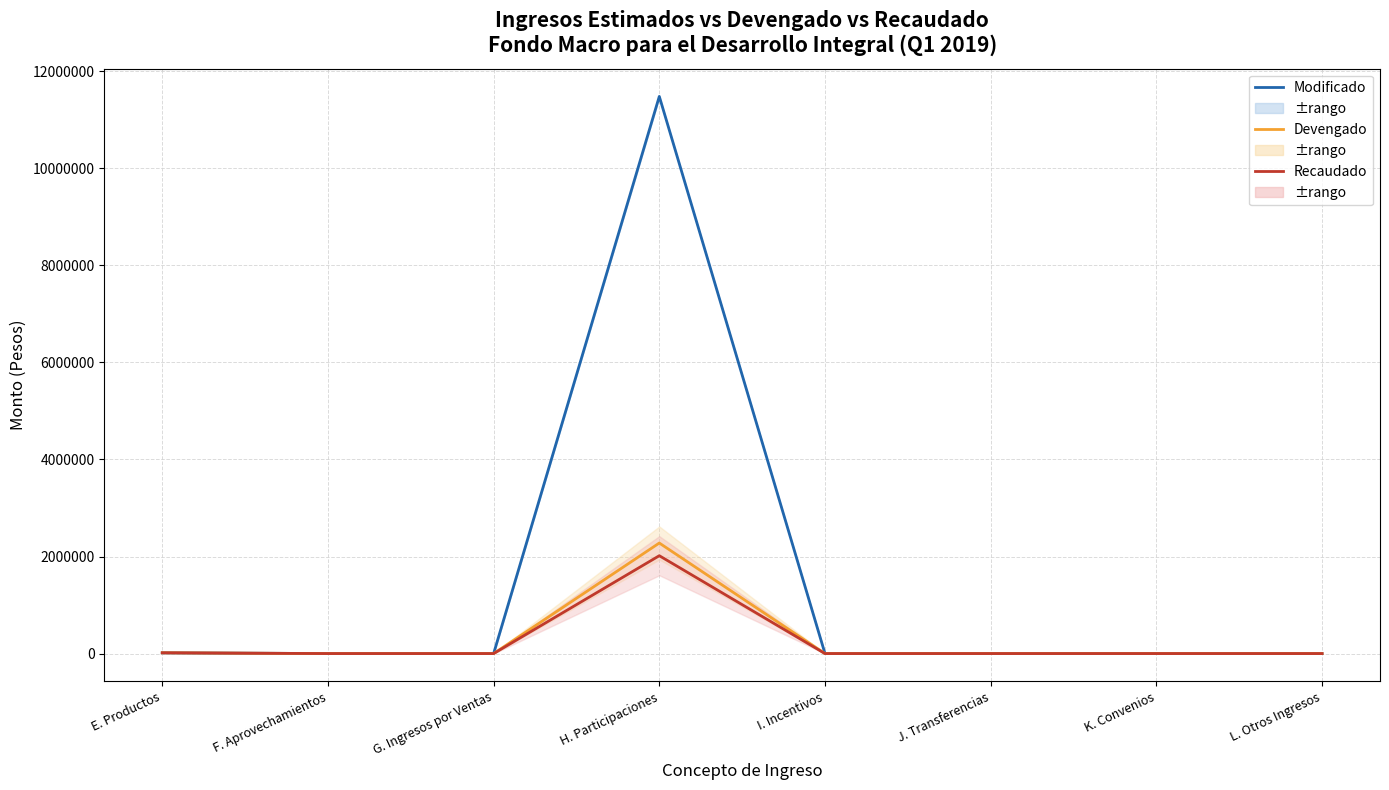

At which category is the sum across all series the highest?

H. Participaciones